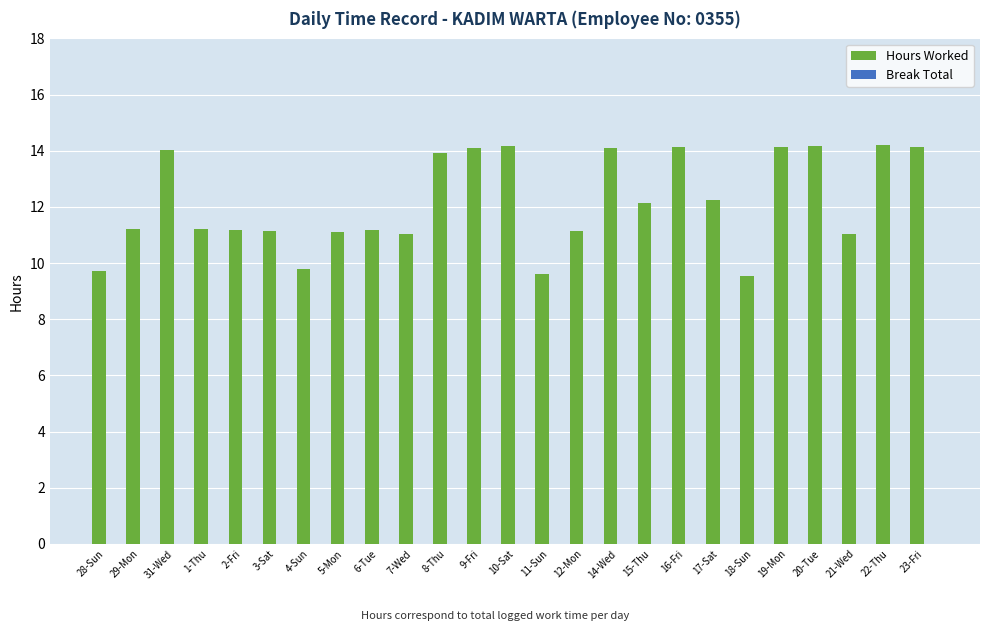

What is the value of the 5th bar from the left?

11.2